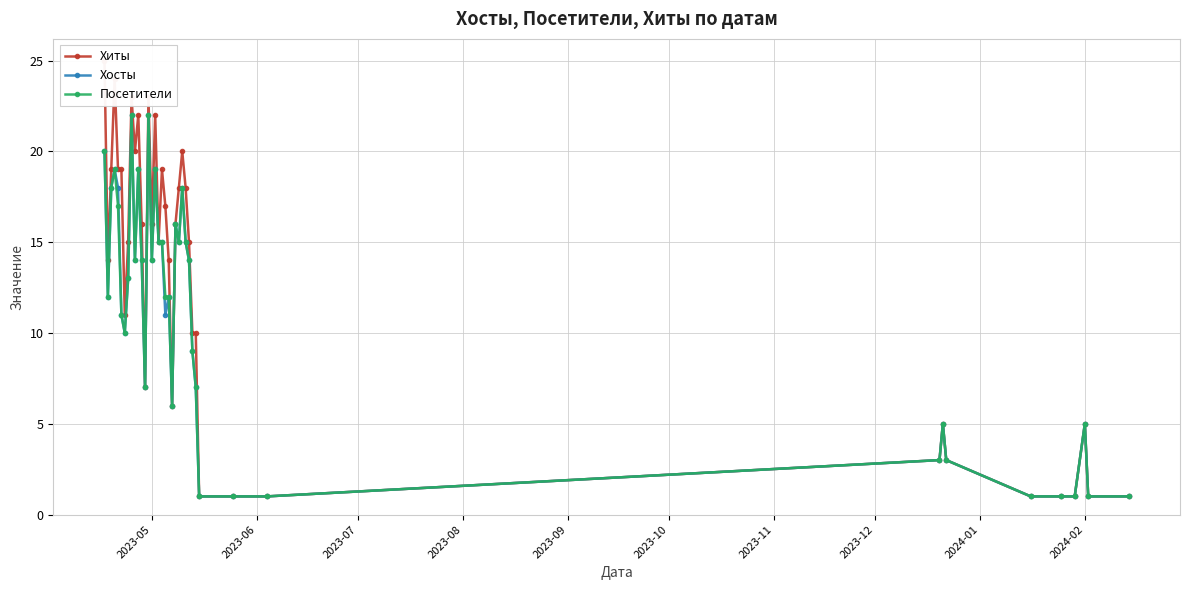

True or false: Посетители has more than 0 interior local peaks.

True